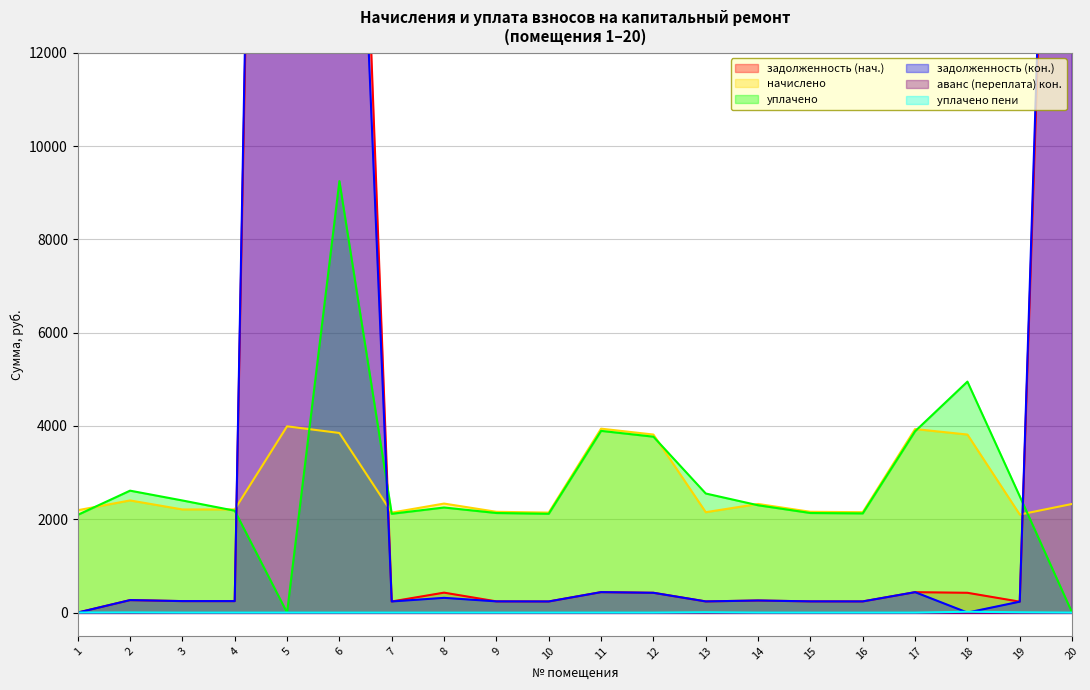

At which category does the chart reach its minimum across all series?

1